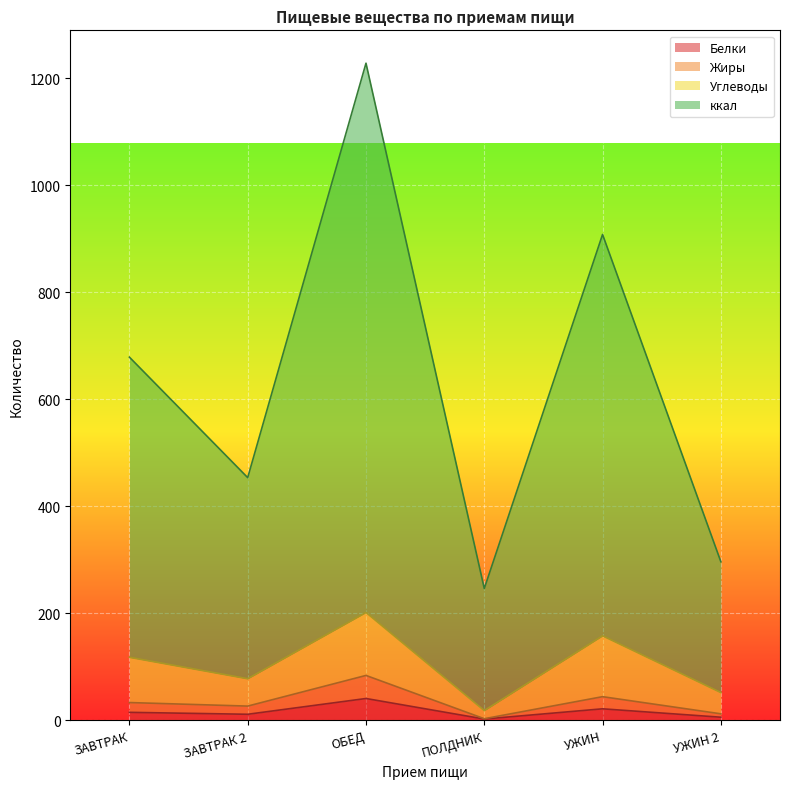

What is the difference between the maximum and second lowest values in the ккал series?

931.2